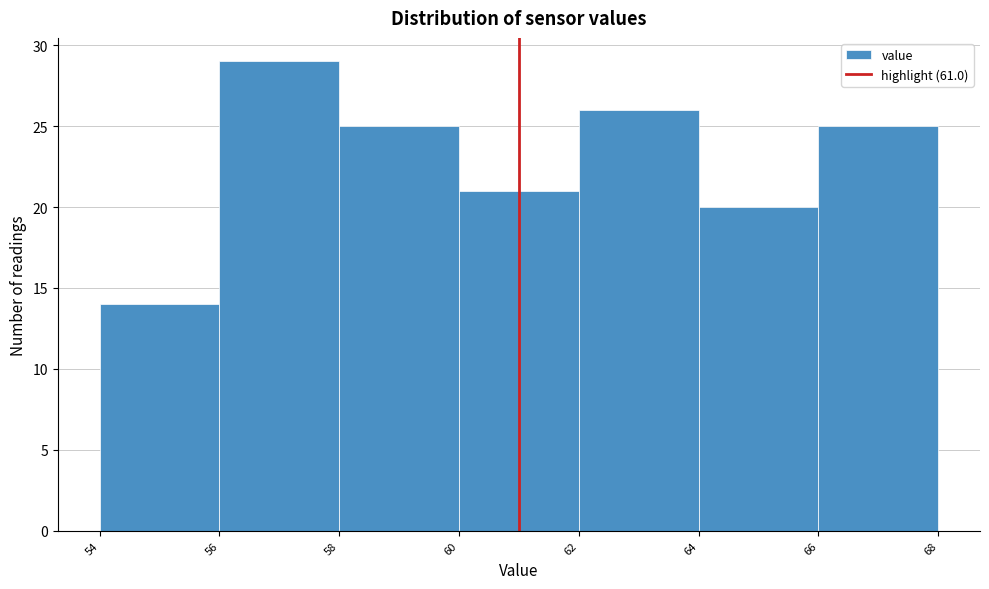

How tall is the bar that spans 54 to 56 on the x-axis? The values are not printed on the chart, so give them approximately, as read against the axis.

14